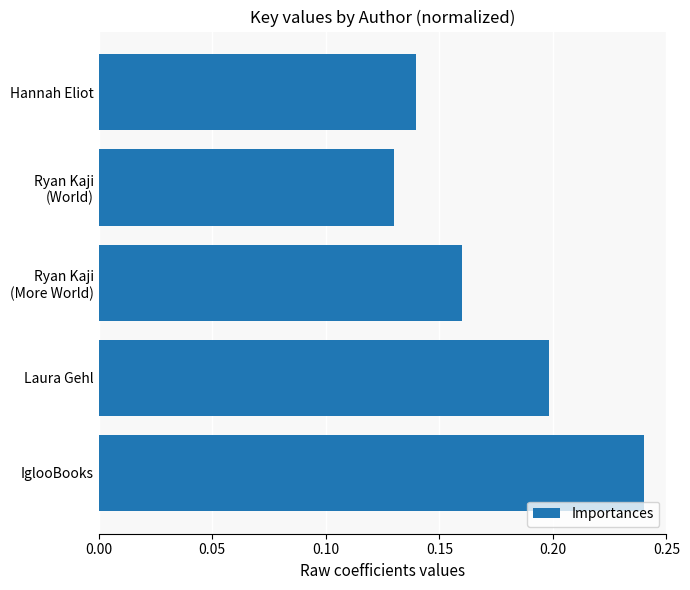

Does the chart contain any negative values?

No